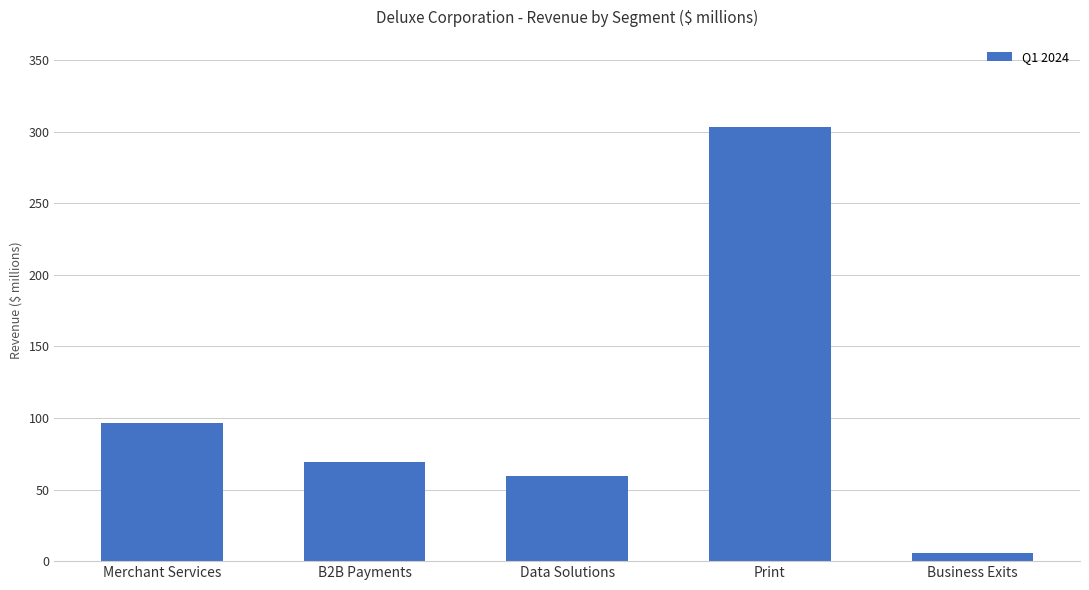

The value at Data Solutions is 80.4. True or false?

False